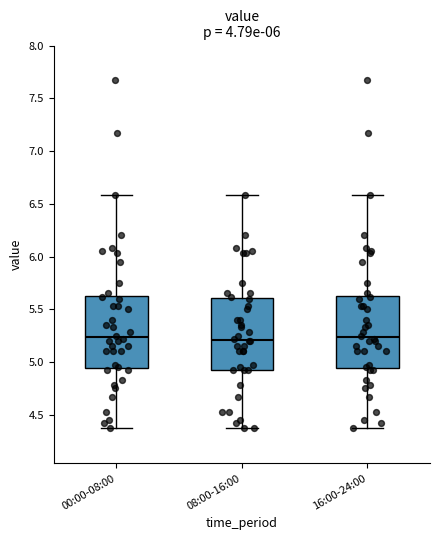

Where does the lower whisker of the box for 00:00-08:00 end on the y-axis? The values are not printed on the chart, so give them approximately, as read against the axis.

4.35